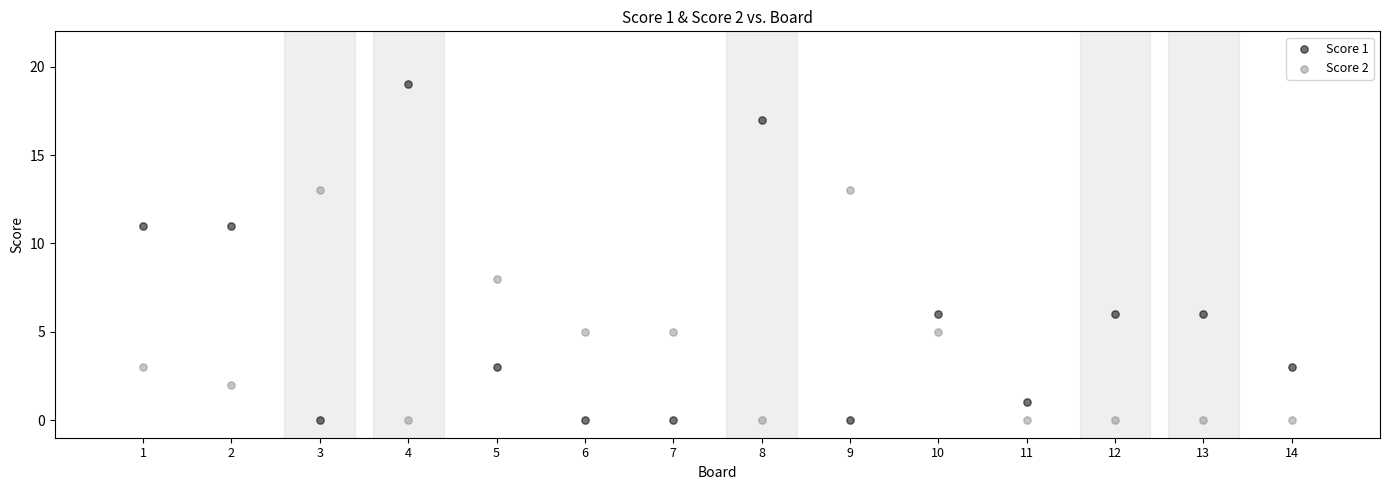

Which series has the widest spread of Y values?

Score 1